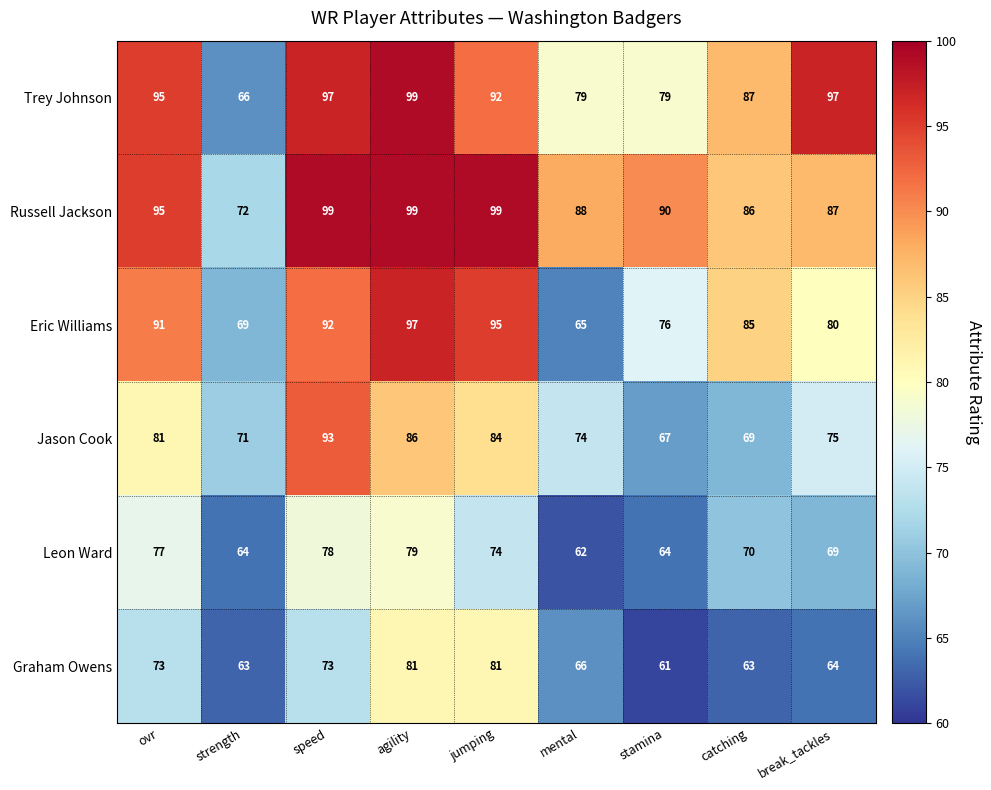

At which category does the chart reach its minimum across all series?

stamina